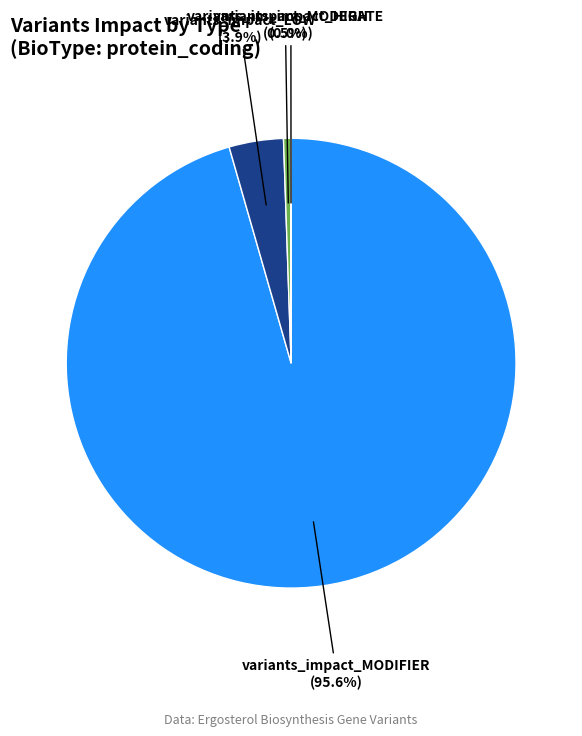

What portion of the pie excludes variants_impact_MODERATE?

99.5%